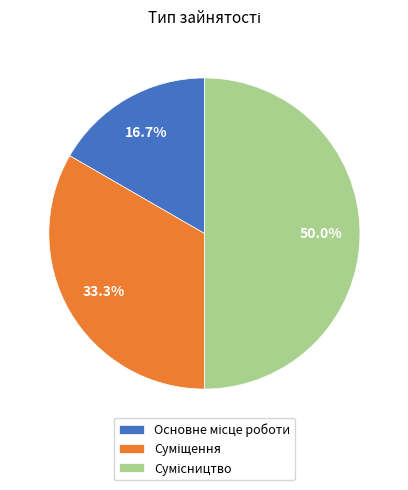

Which category has the smallest portion of the pie?

Основне місце роботи